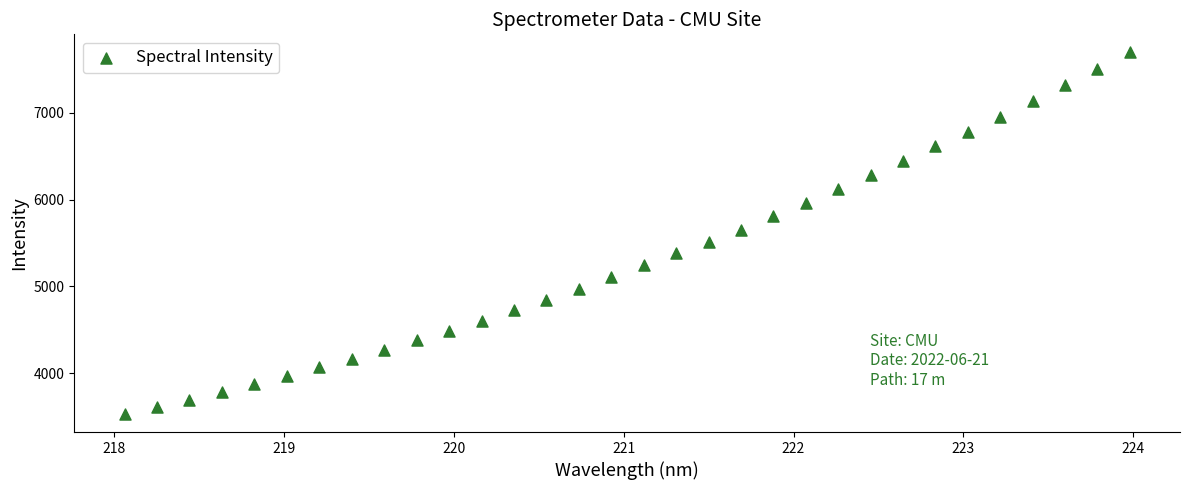

What is the range of Y values (max minus min)?

4161.9